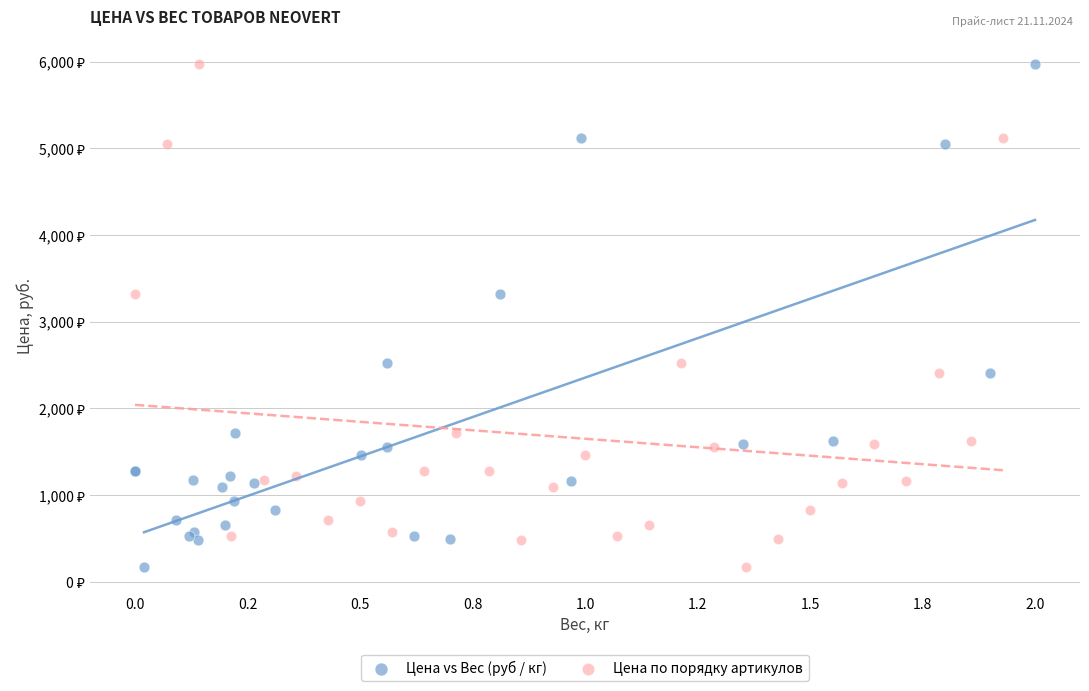

What are all the series names shown in the legend?

Цена vs Вес (руб / кг), Цена по порядку артикулов